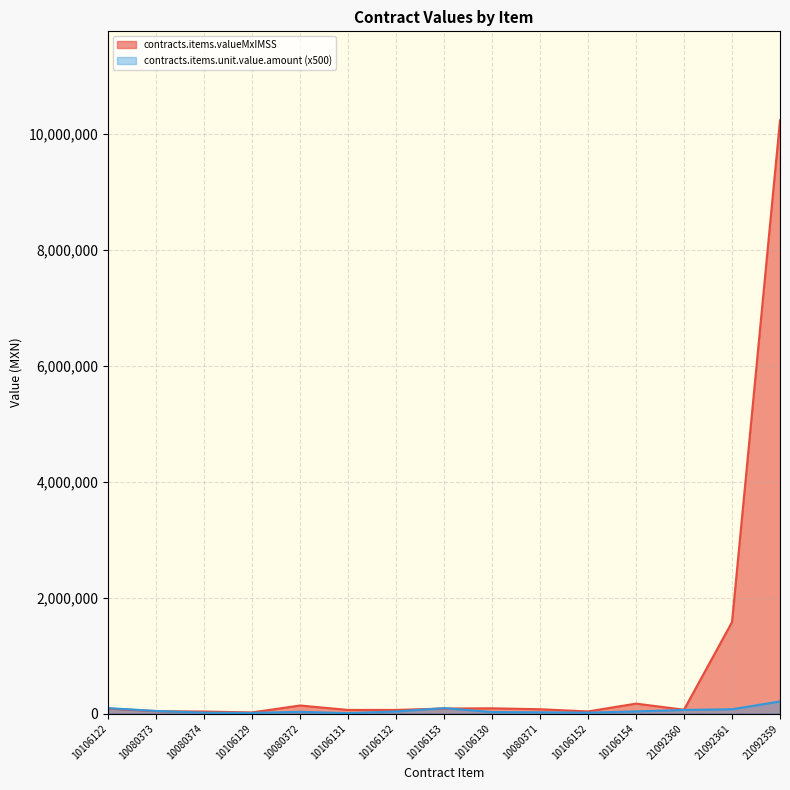

Which series has the largest range (max minus min)?

contracts.items.valueMxIMSS